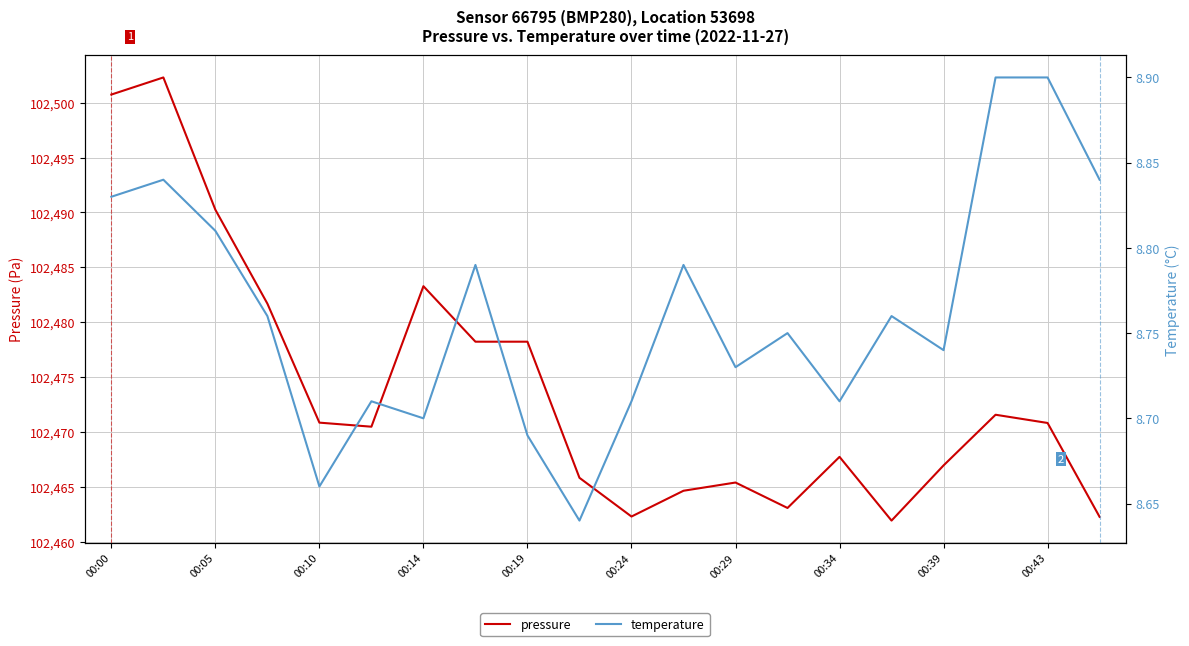

Rank the series by their average value, from highest to lowest.

pressure, temperature